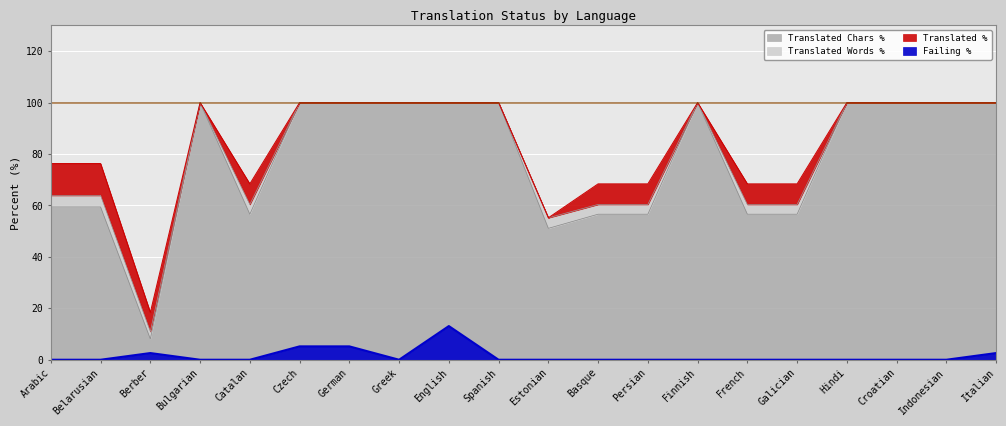

How many lines are shown in the chart?

4